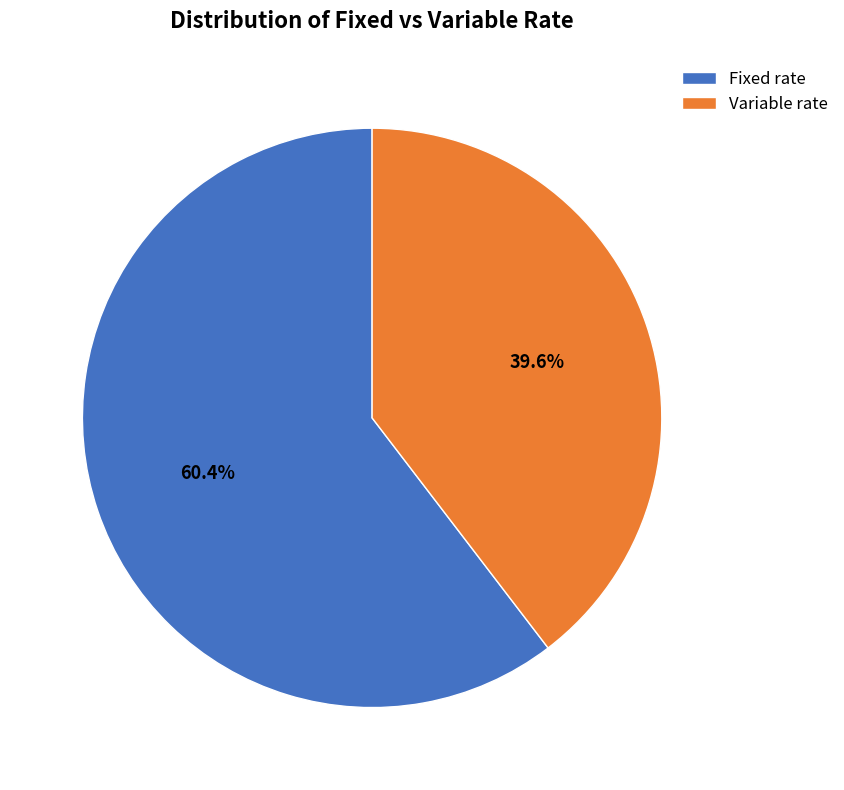

To the nearest percent, what is the average slice percentage?

50%